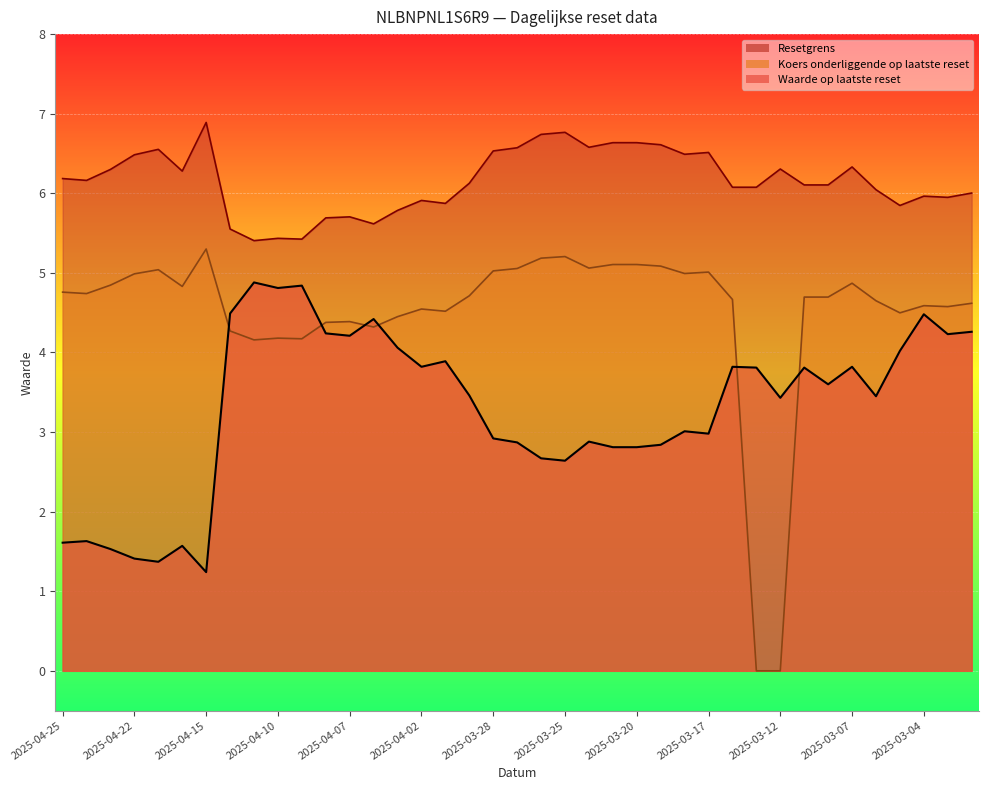

At which label is Waarde op laatste reset closest to 3?

2025-03-18